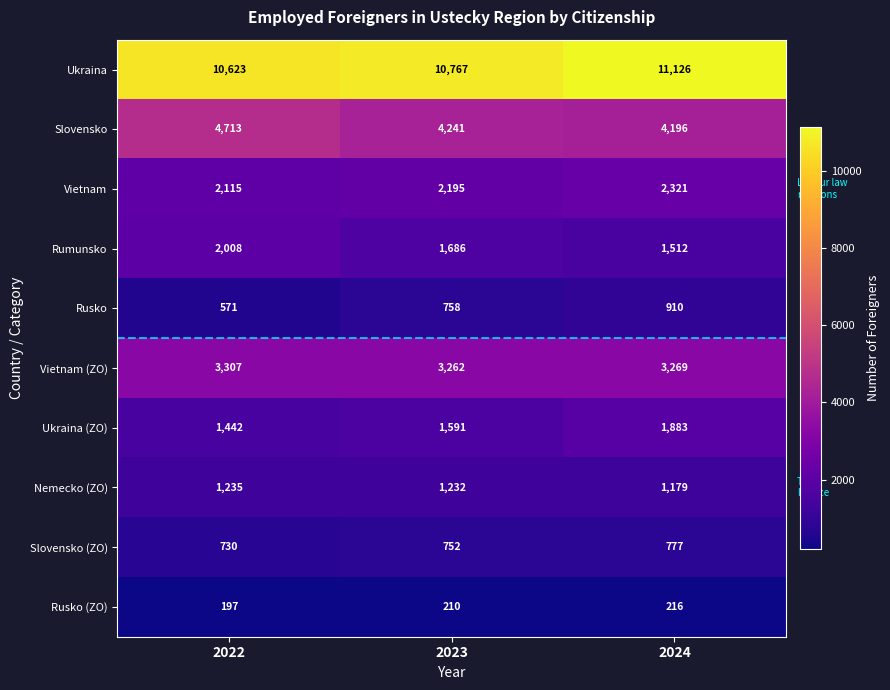

What is the sum of all Ukraina values?

32516